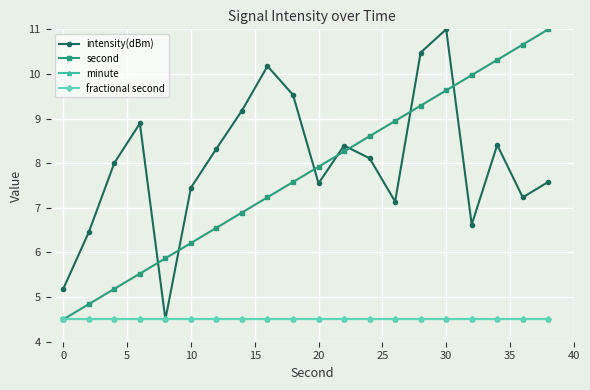

Is this an area chart (filled region under the line)?

No